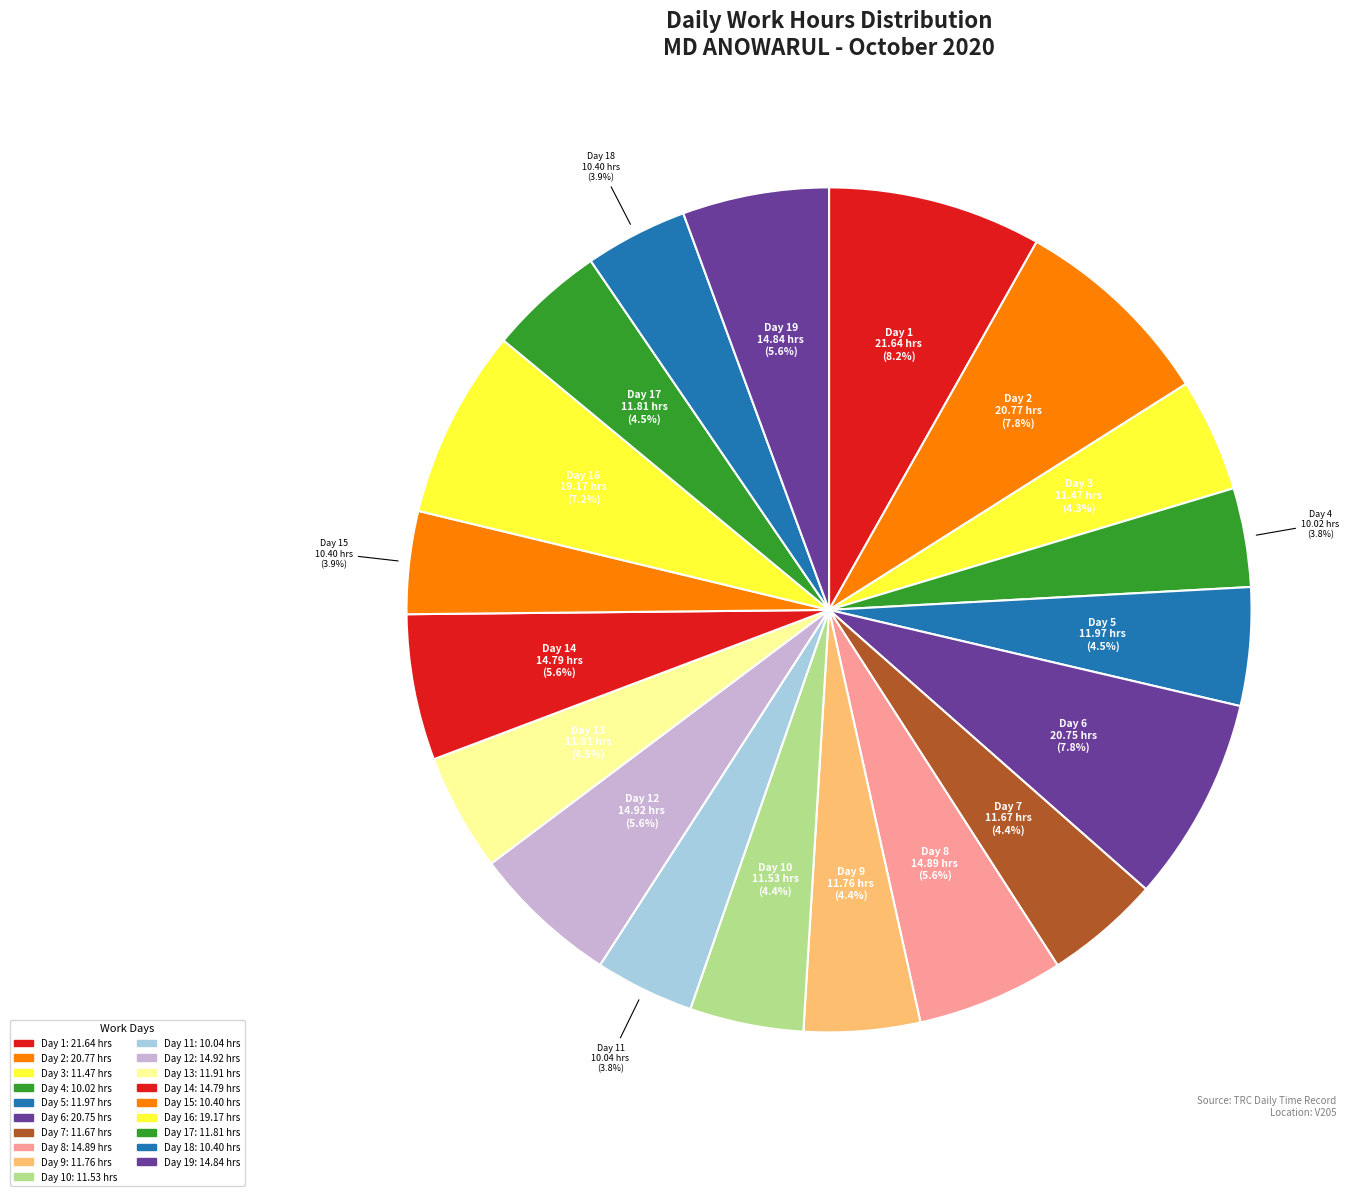

Is there any slice that represents more than half of the pie?

No